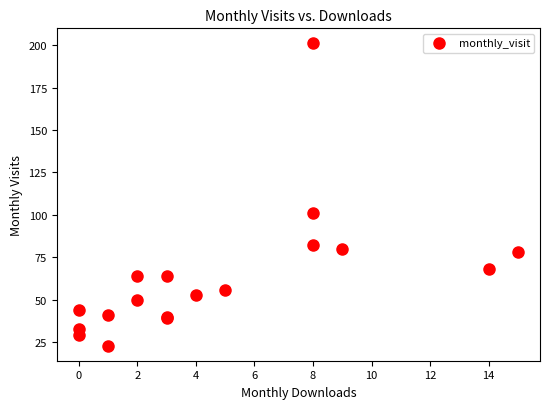

What Y value in the scatter plot is closest to 112?

101